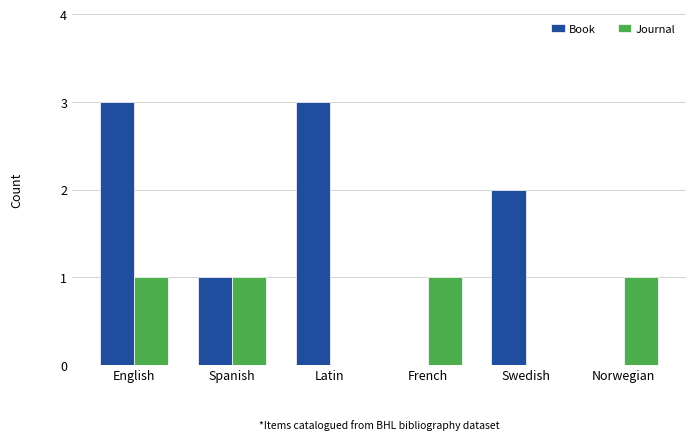

Is the value of Book at Latin greater than the value of Journal at Norwegian?

Yes